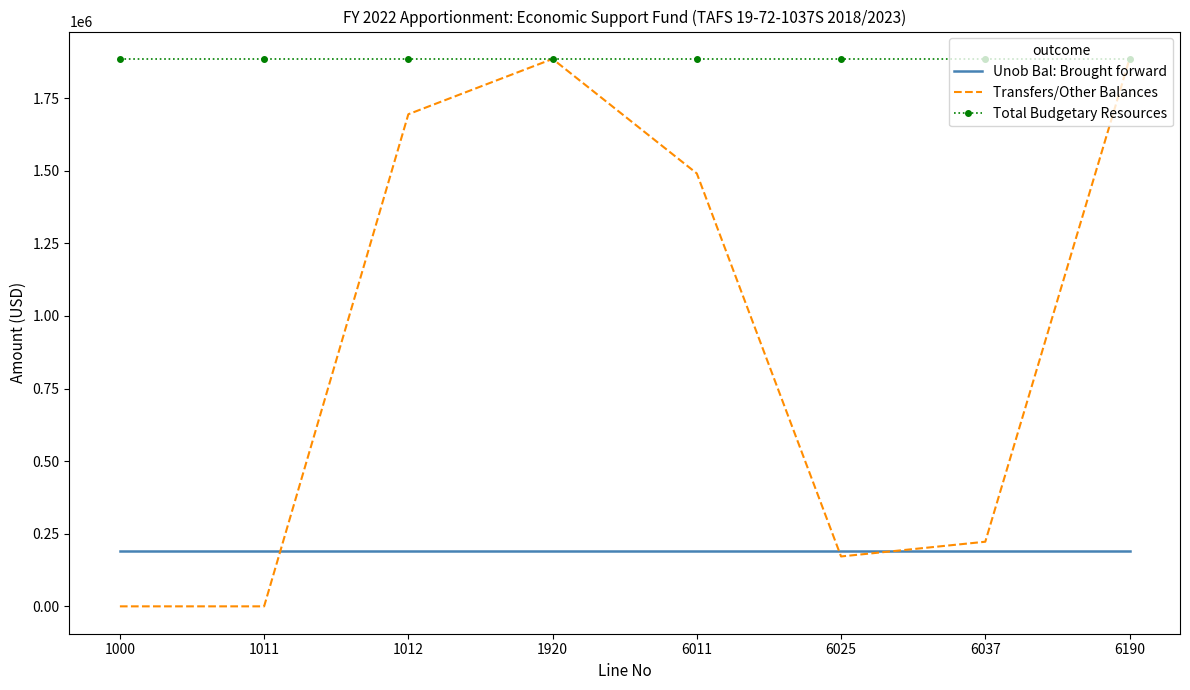

What is the total value across all series at 6190?

3960038